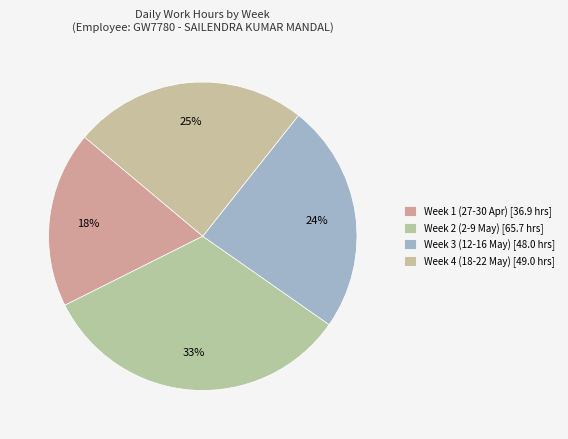

Count the number of slices in the pie.

4